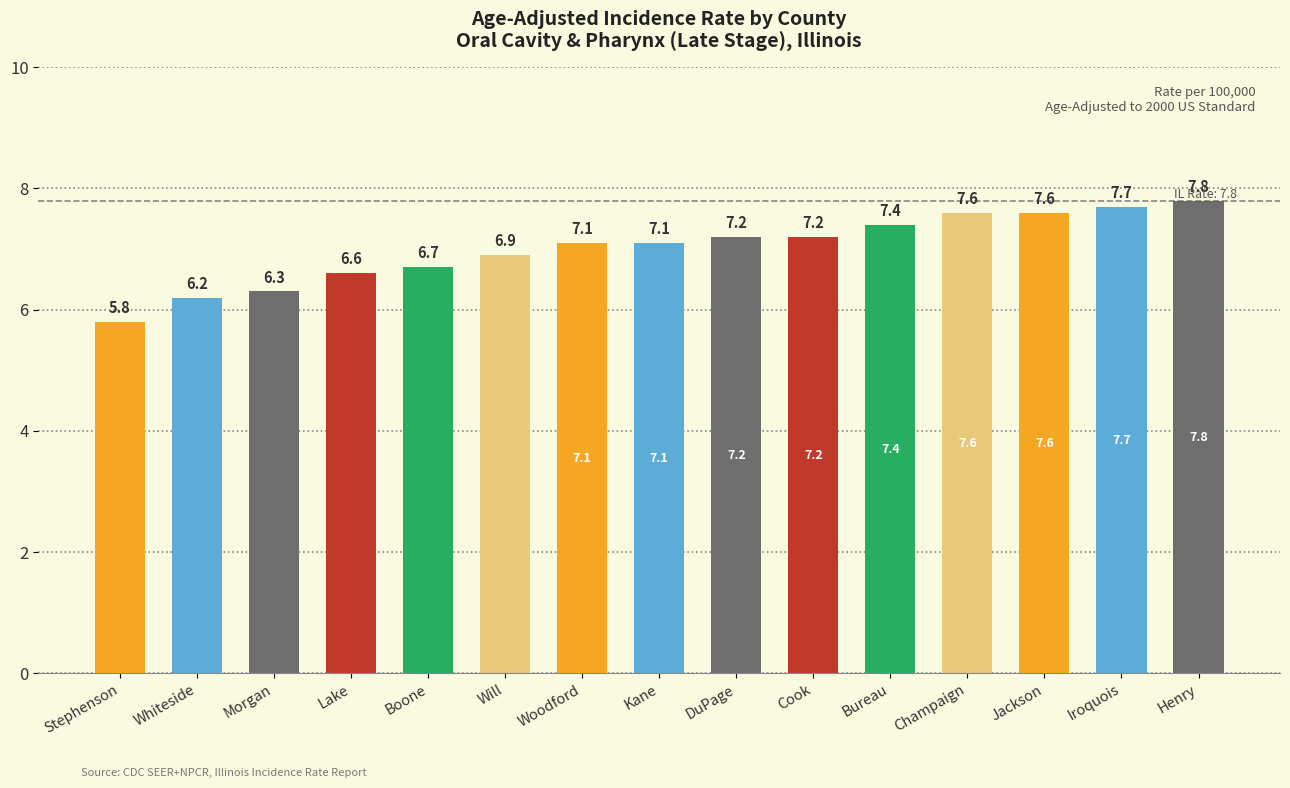

What is the label of the 1st bar from the left?

Stephenson